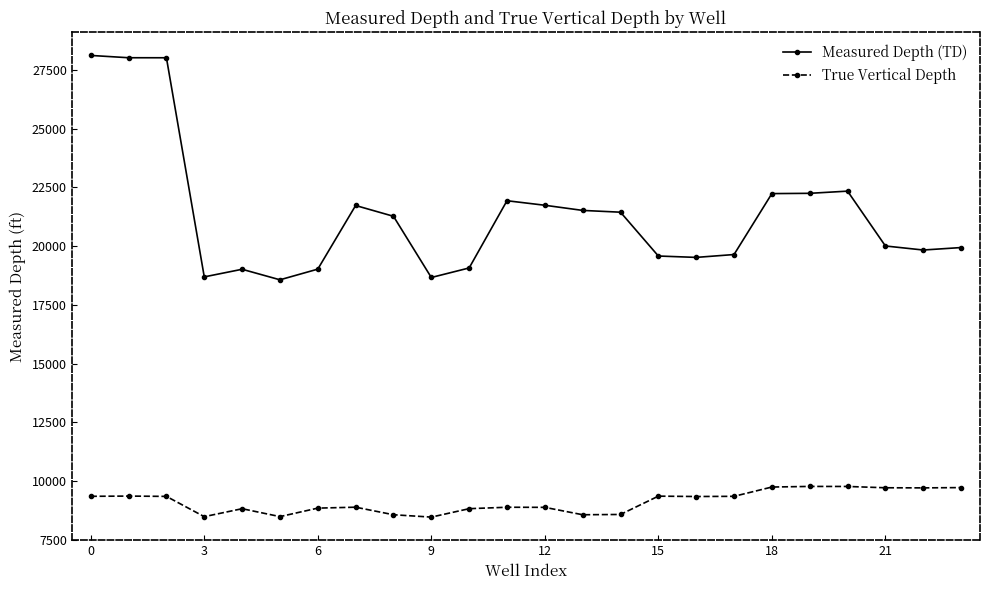

What is the difference between the maximum and minimum values in the Measured Depth (TD) series?

9545.0